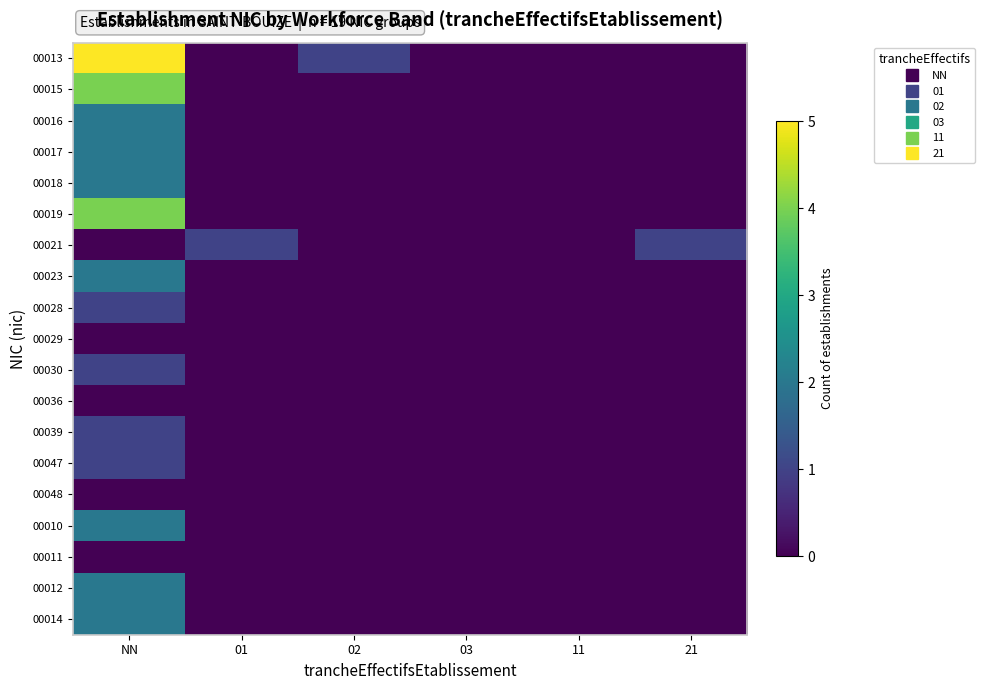

At how many categories does at least one series exceed 4?

1